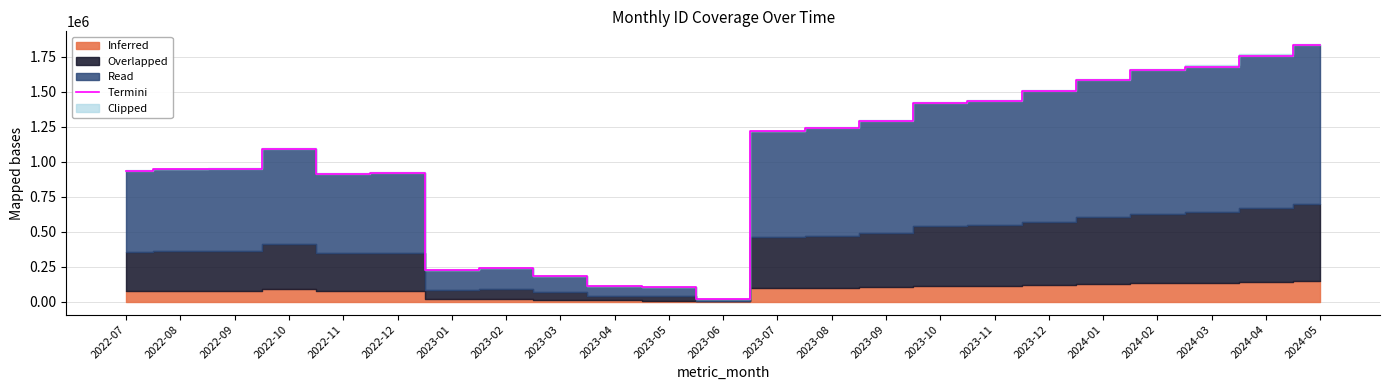

Which category has the highest value across all series?

2024-05